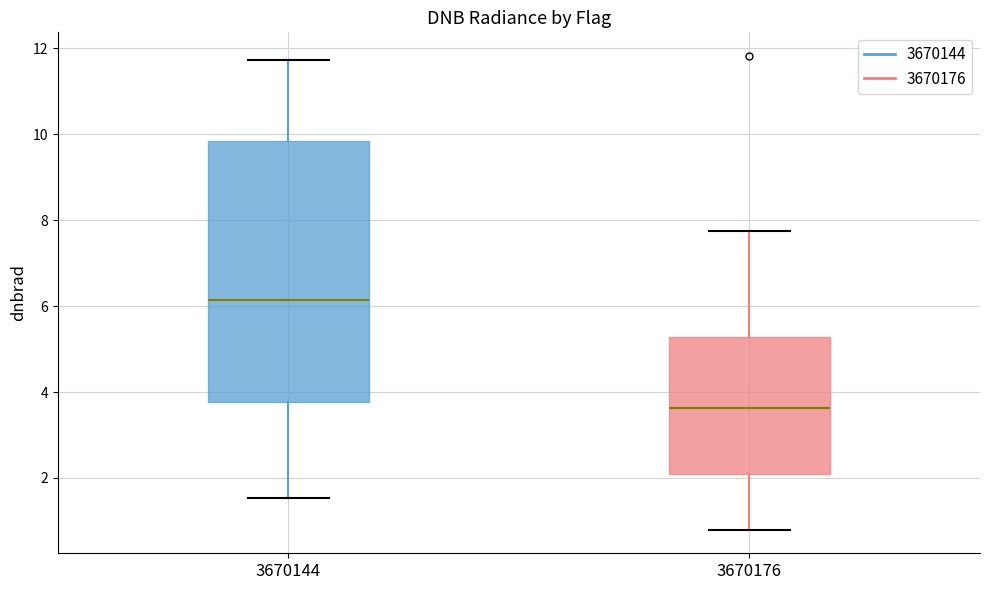

Which box has the lowest median line?

3670176